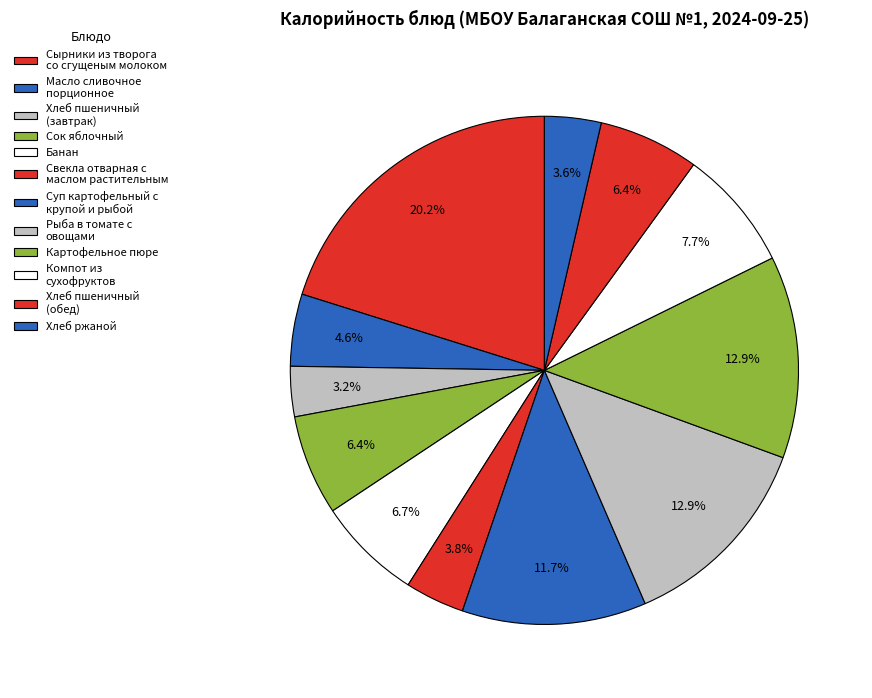

To the nearest percent, what is the difference between the Картофельное пюре and Хлеб пшеничный (завтрак) slice percentages?

10%